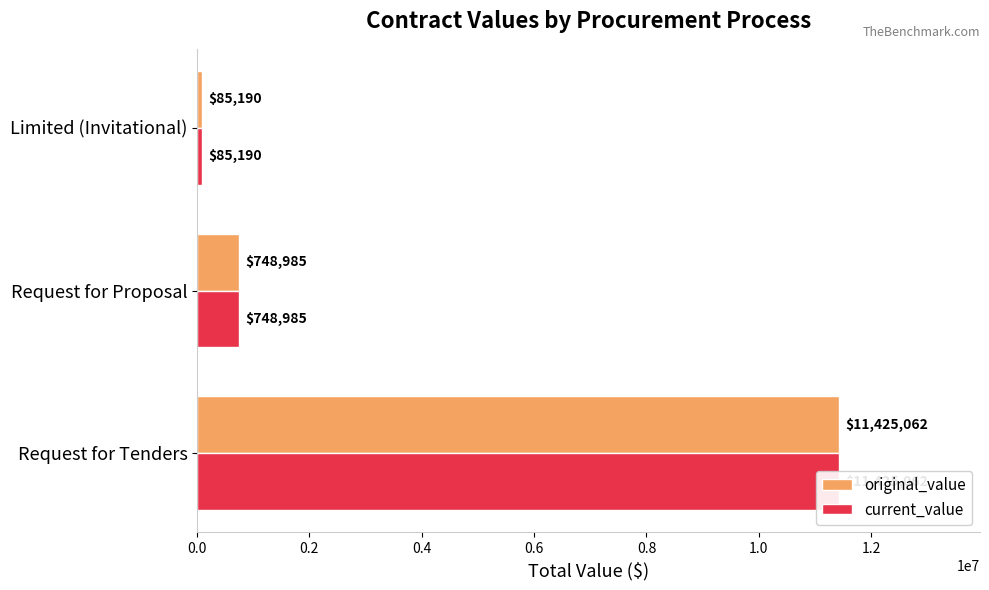

Reading left to right, transcribe all the data shown in this chart.

original_value: 11425062.5	748985.4	85190.0
current_value: 11425062.5	748985.4	85190.0